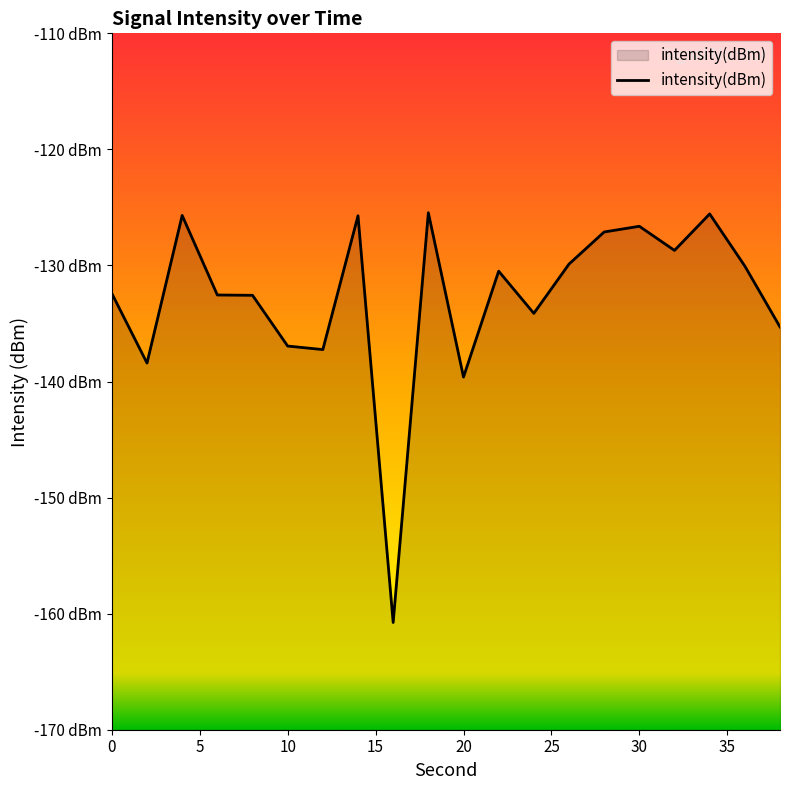

At which category does the chart reach its minimum across all series?

16